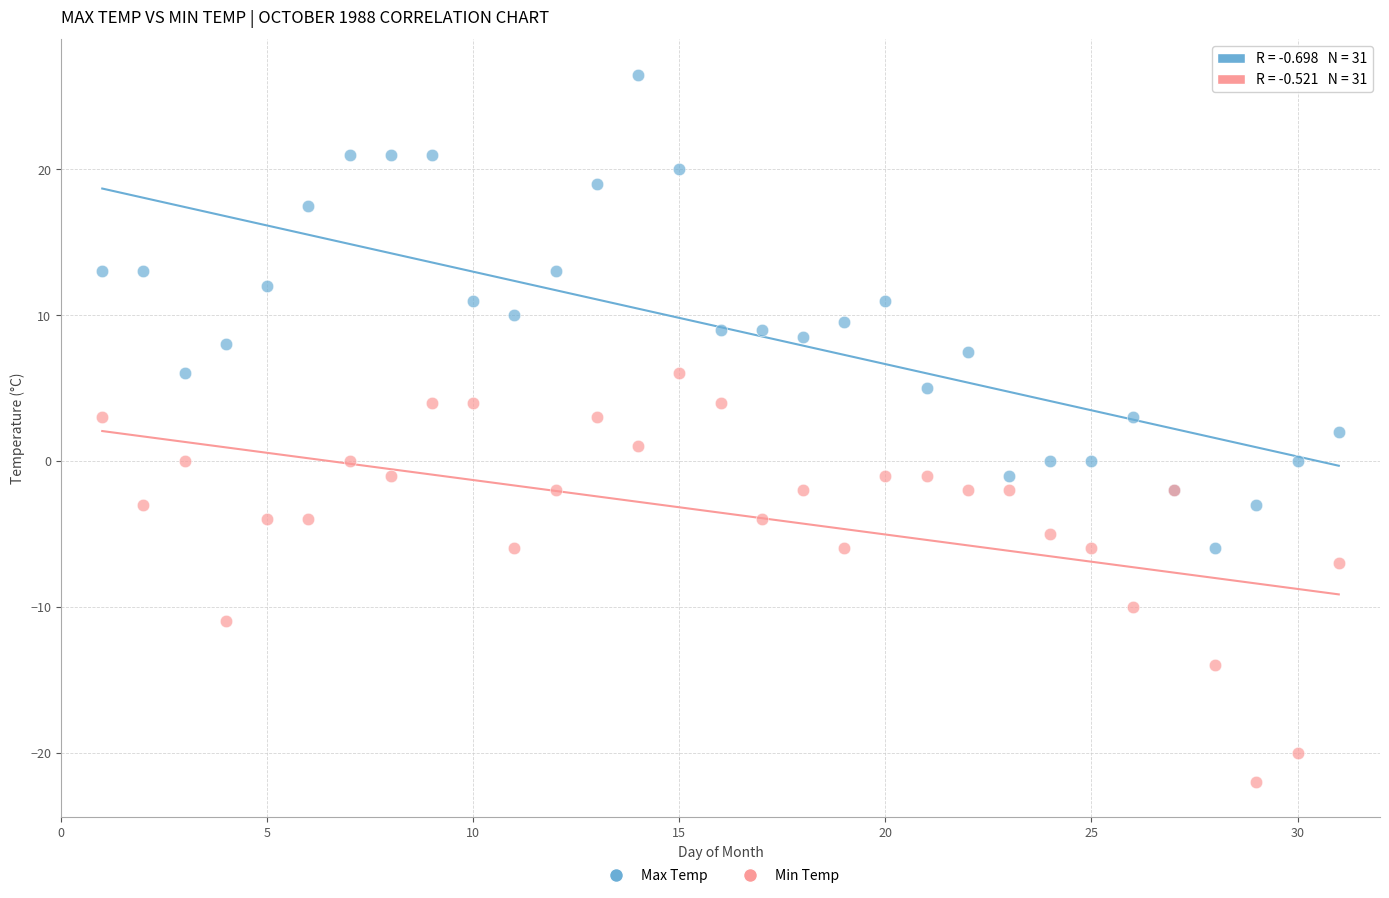

What is the X range (max minus min) for the scatter plot?

30.0